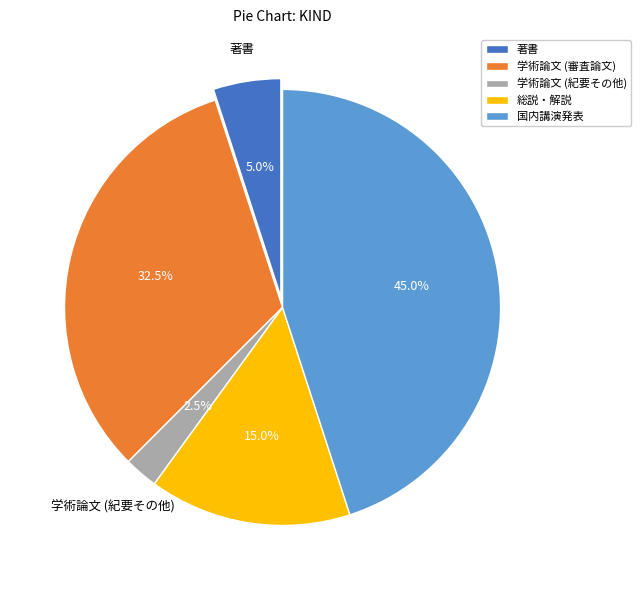

Between 著書 and 学術論文 (審査論文), which is larger?

学術論文 (審査論文)